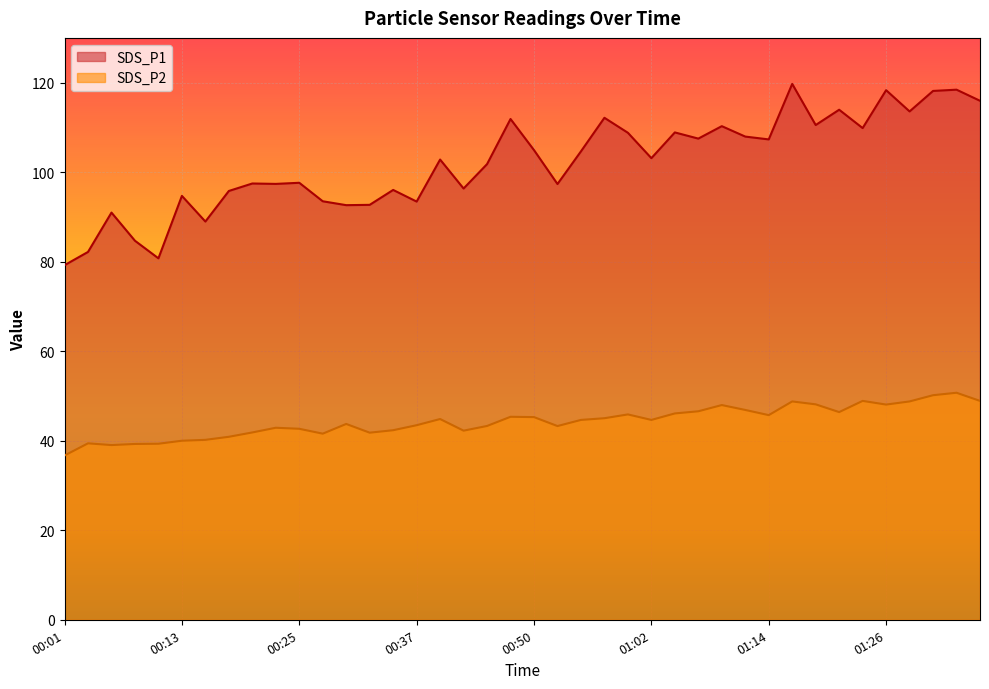

The value of SDS_P2 at 01:33 is 50.7. True or false?

True